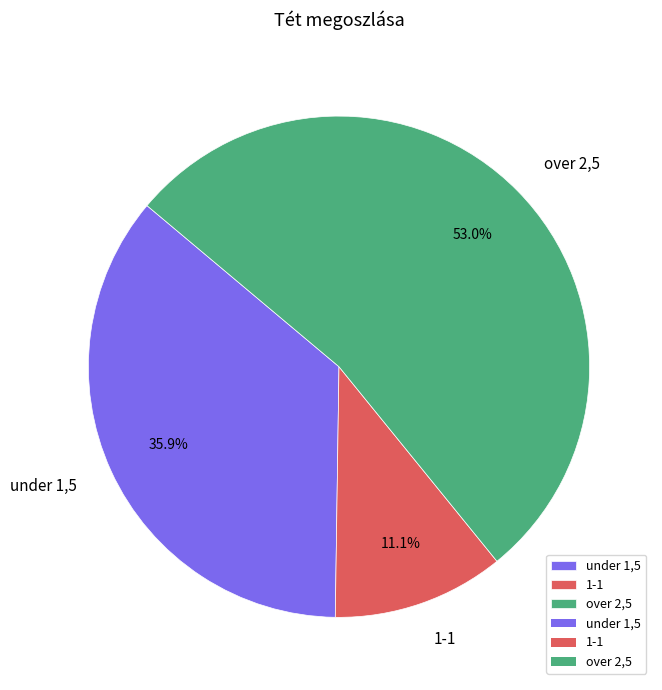

To the nearest percent, what is the difference between the over 2,5 and 1-1 slice percentages?

42%